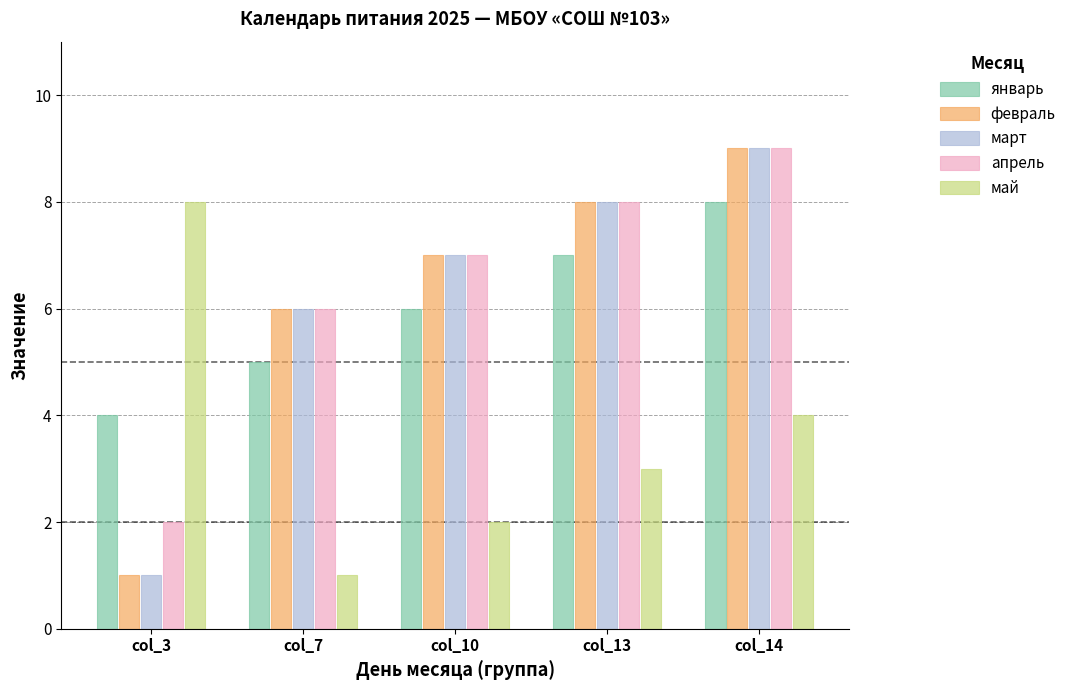

How many март values are between 6 and 8?

3